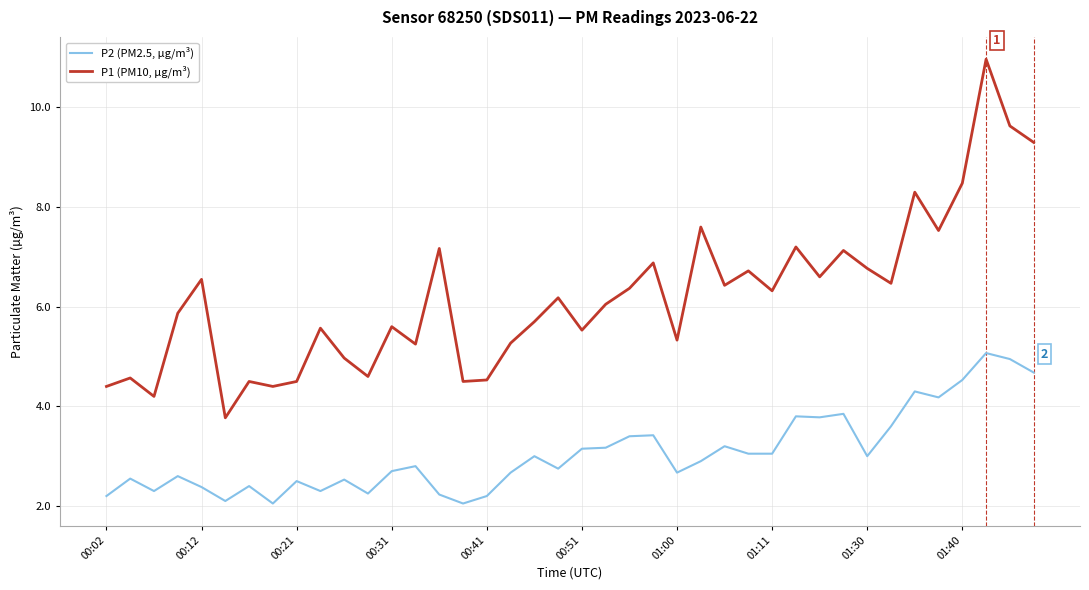

Which series has the largest total across all categories?

P1 (PM10, µg/m³)